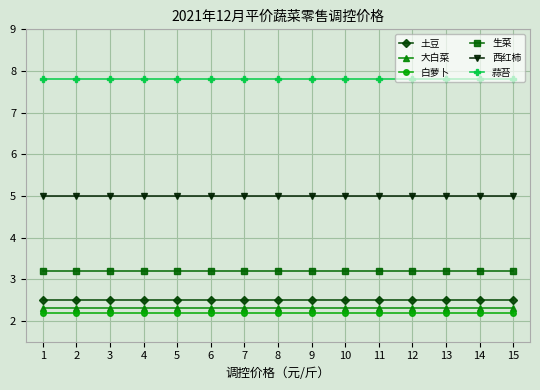

What is the minimum value for 生菜?

3.2